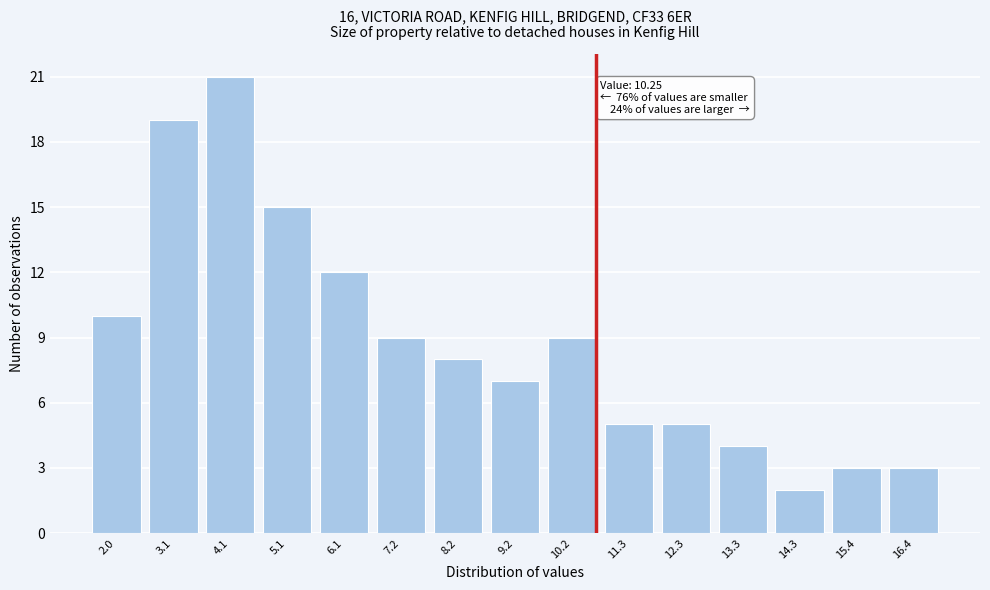

Reading left to right, extract all data points from this chart.

2.0=10	3.1=19	4.1=21	5.1=15	6.1=12	7.2=9	8.2=8	9.2=7	10.2=9	11.3=5	12.3=5	13.3=4	14.3=2	15.4=3	16.4=3